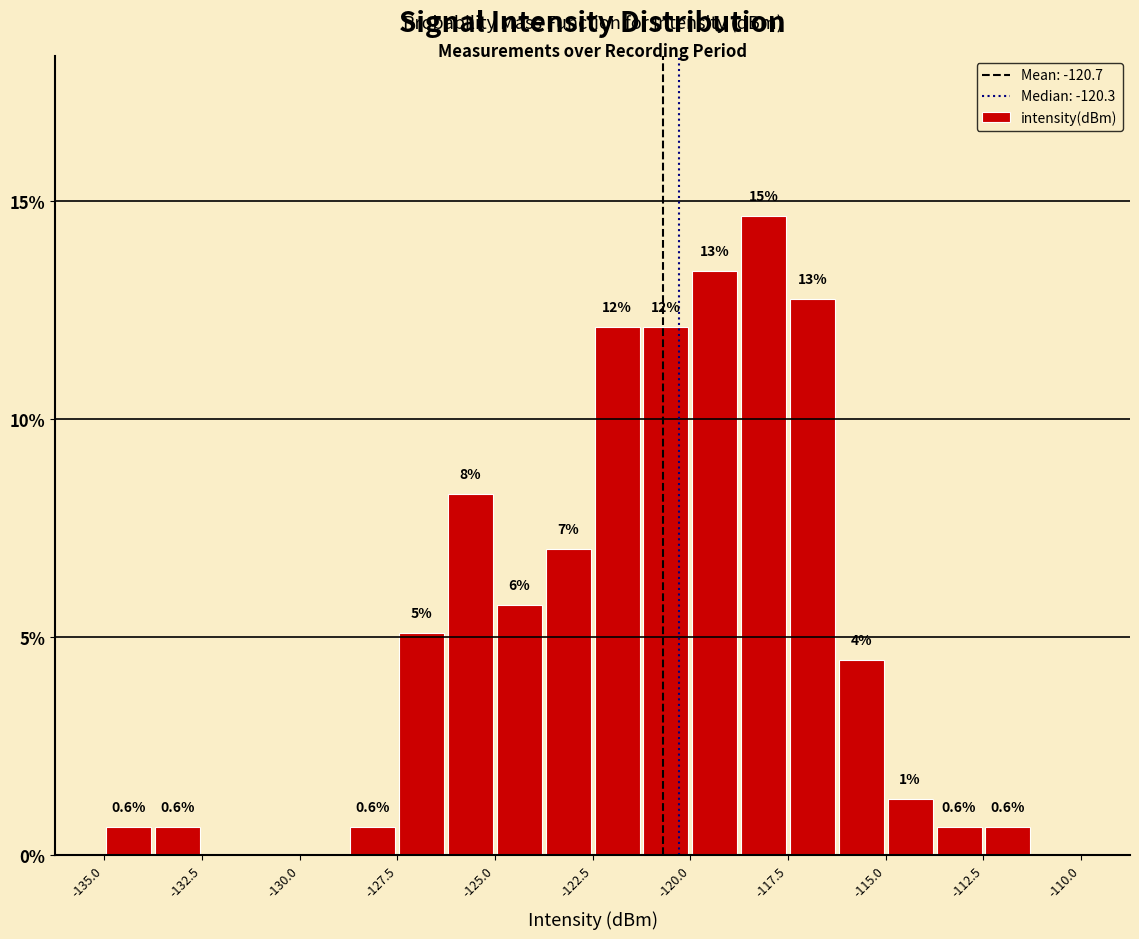

Around what value on the x-axis is the tallest bar? Give the approximate position of its centre, as read against the axis.

-118.0